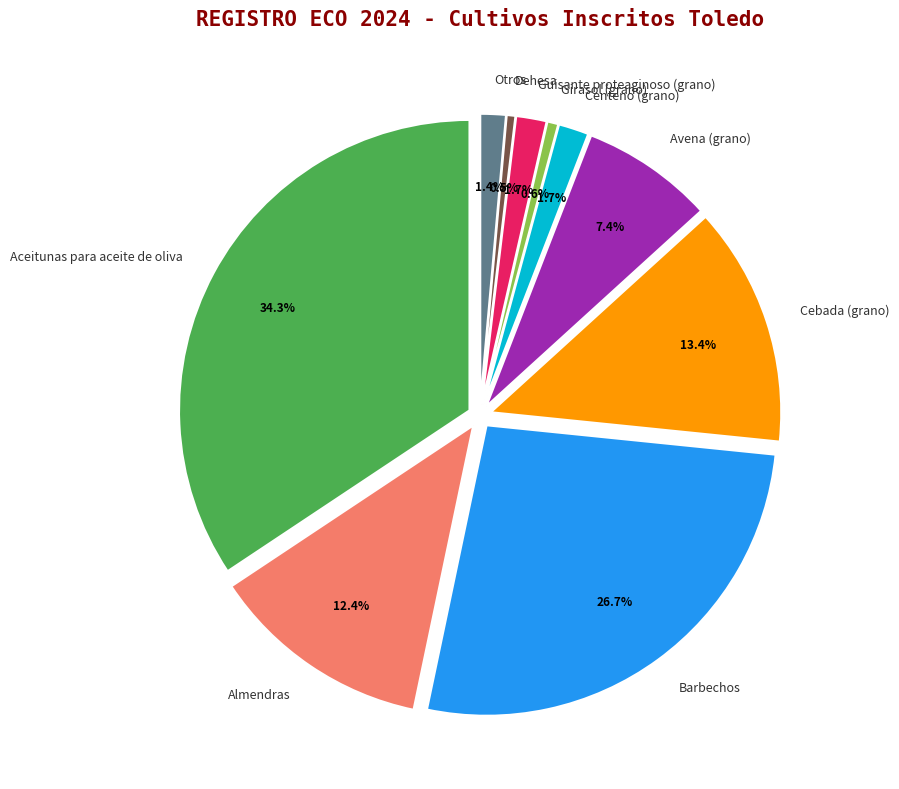

What is the change in value from Girasol (grano) to Guisante proteaginoso (grano)?

+974.1